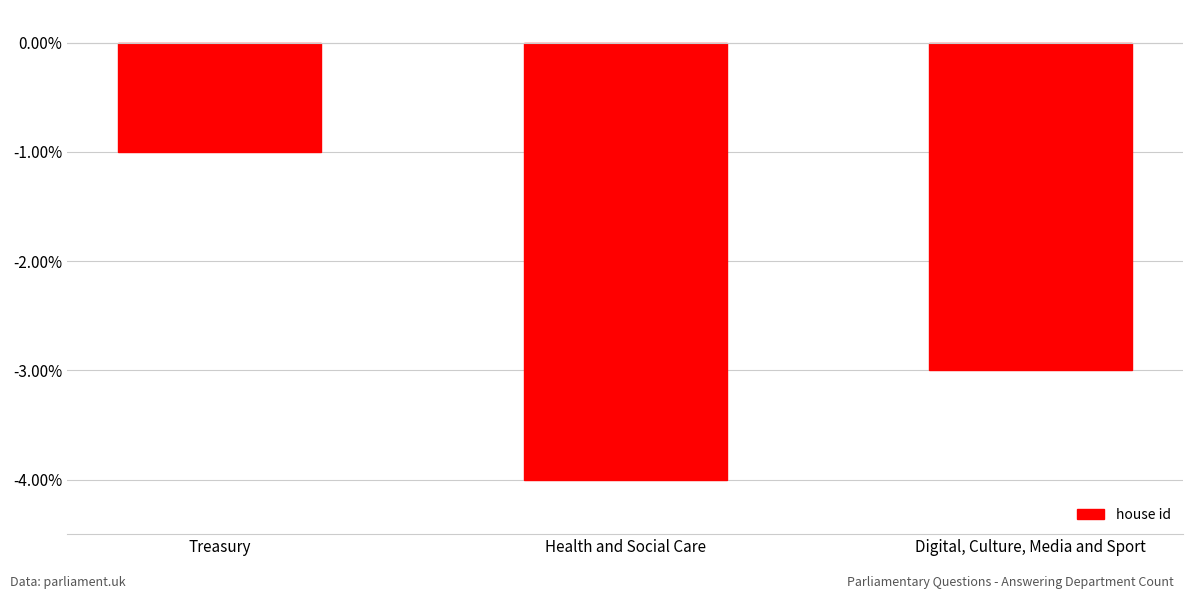

List the labels in order of value, smallest first.

Health and Social Care, Digital, Culture, Media and Sport, Treasury